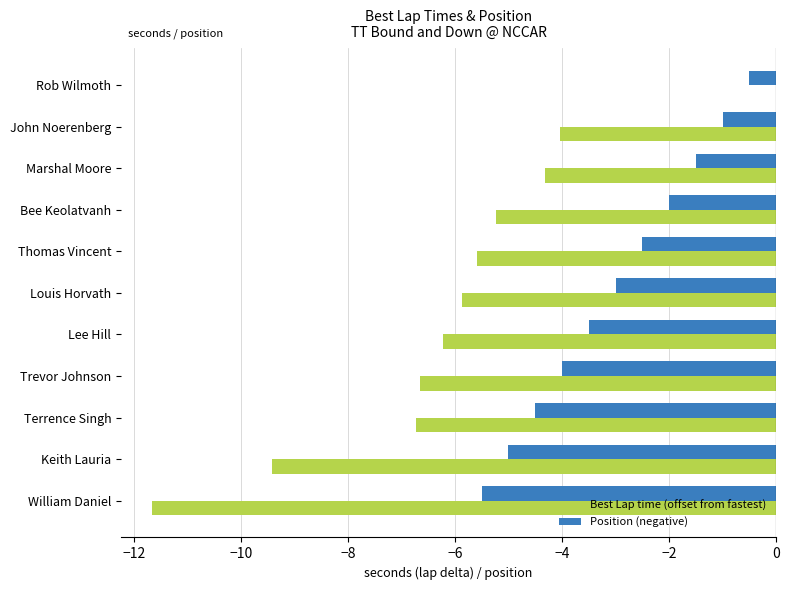

Which series changed the most between John Noerenberg and Thomas Vincent?

Best Lap time (offset from fastest)